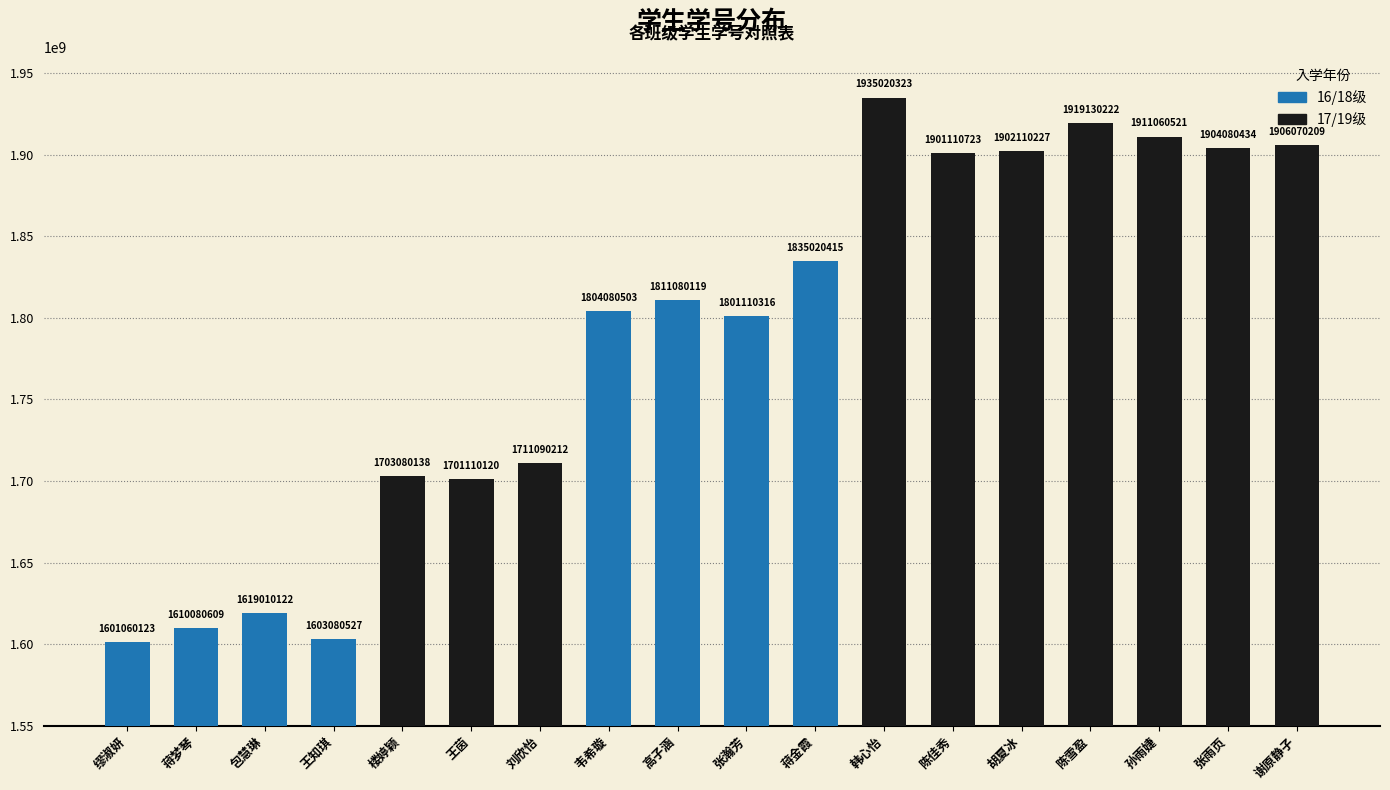

Rank the categories by value from highest to lowest.

韩心怡, 陈雪盈, 孙雨婕, 谢原静子, 张雨页, 胡夏冰, 陈佳秀, 蒋金霞, 高子涵, 韦希璇, 张瀚芳, 刘欣怡, 楼婷颖, 王茵, 包慧琳, 蒋梦琴, 王知琪, 缪淑妍